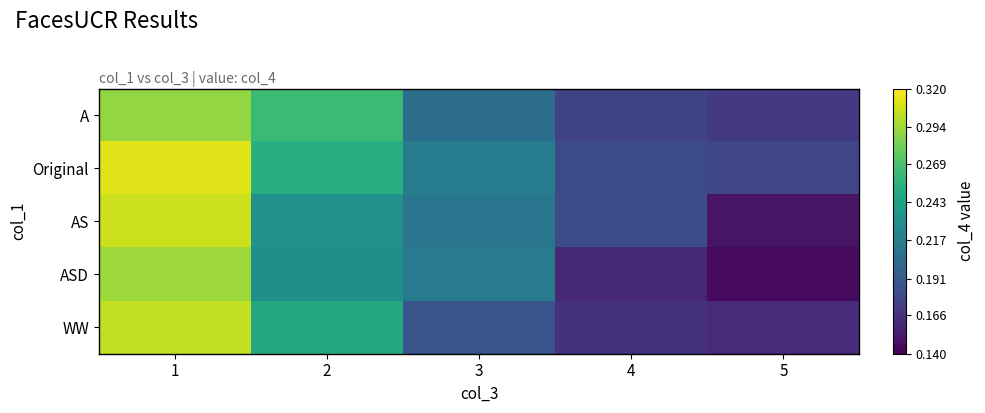

At which category is the sum across all series the highest?

1